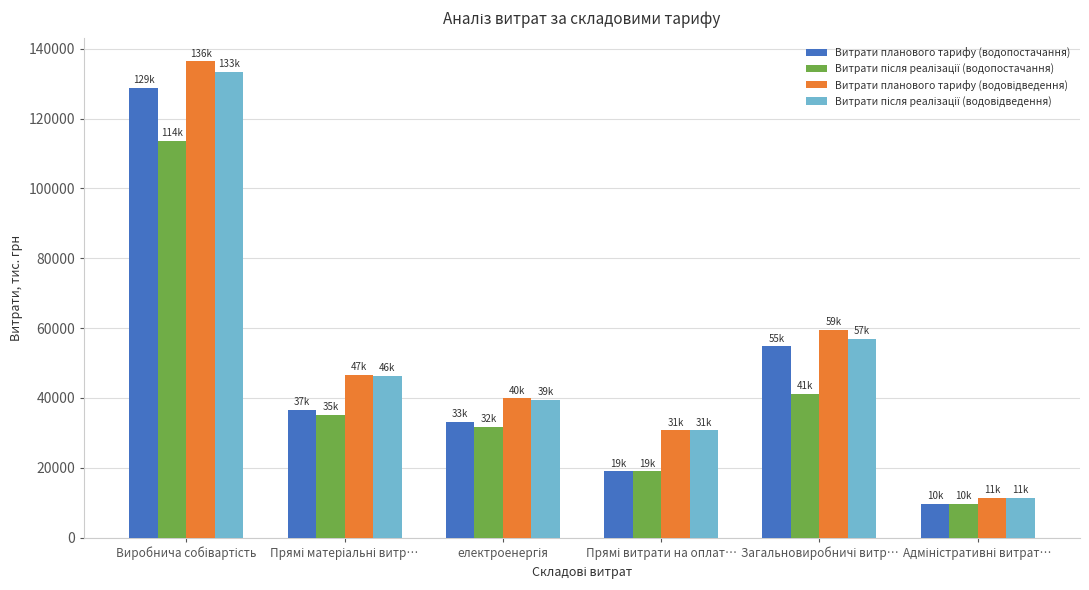

What is the smallest value displayed?

9724.6